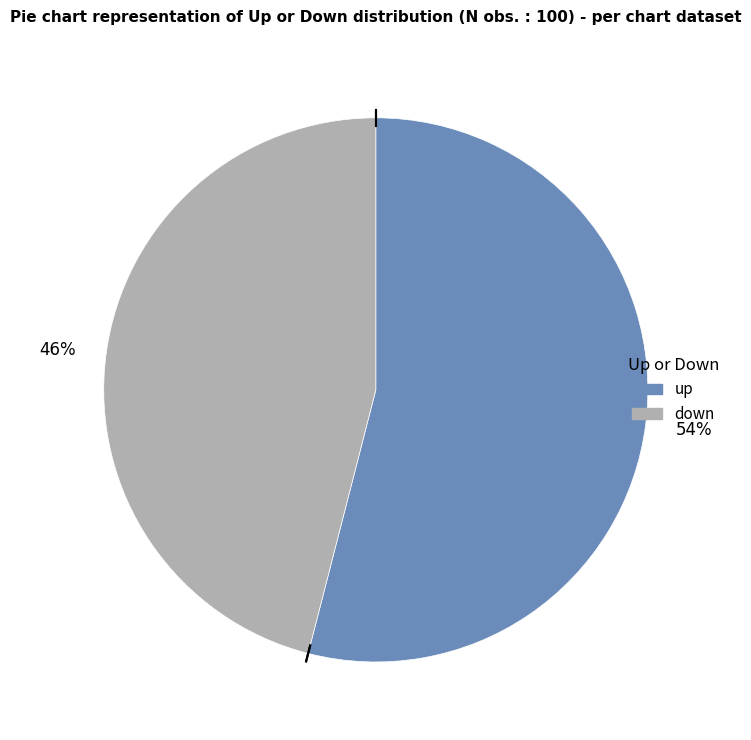

Is it true that up is 40% of the pie?

False